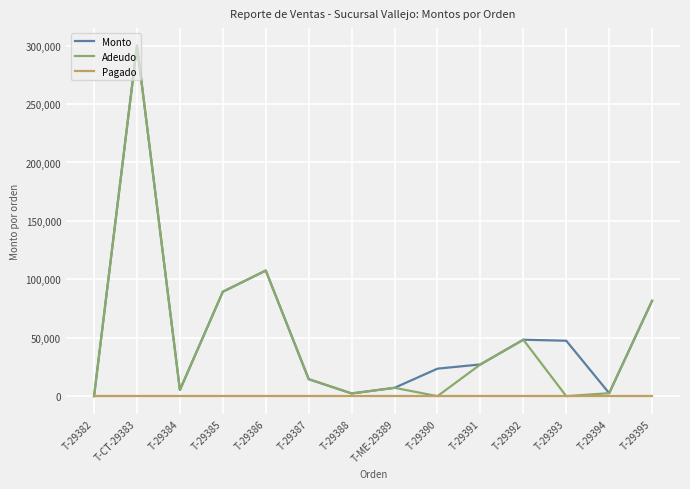

At which label is Adeudo closest to 150000?

T-29386